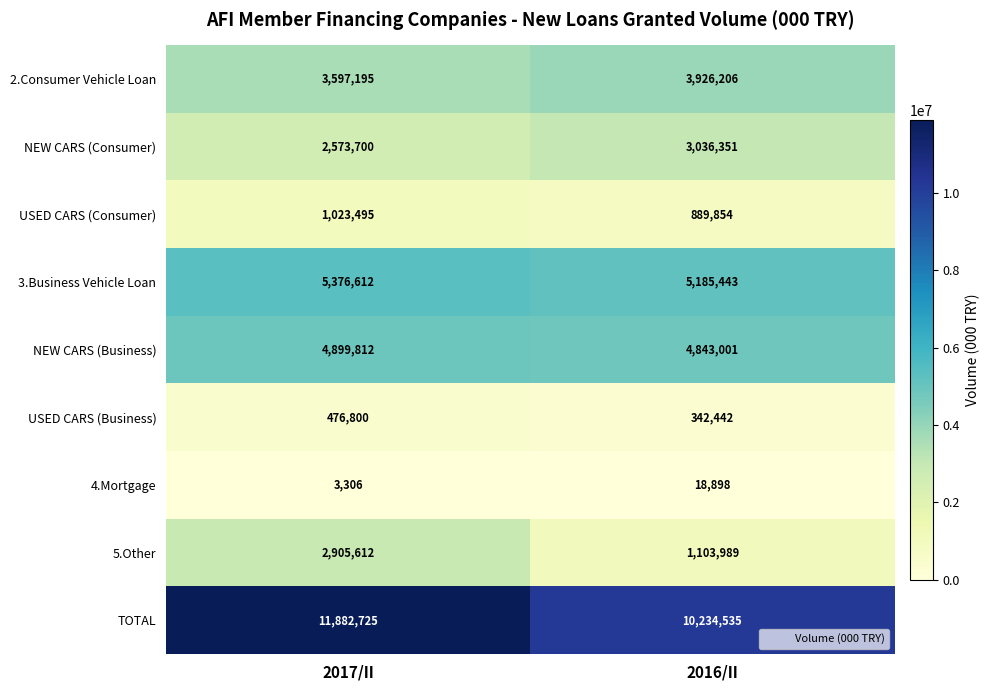

How many data points in NEW CARS (Consumer) are less than 3036351?

1